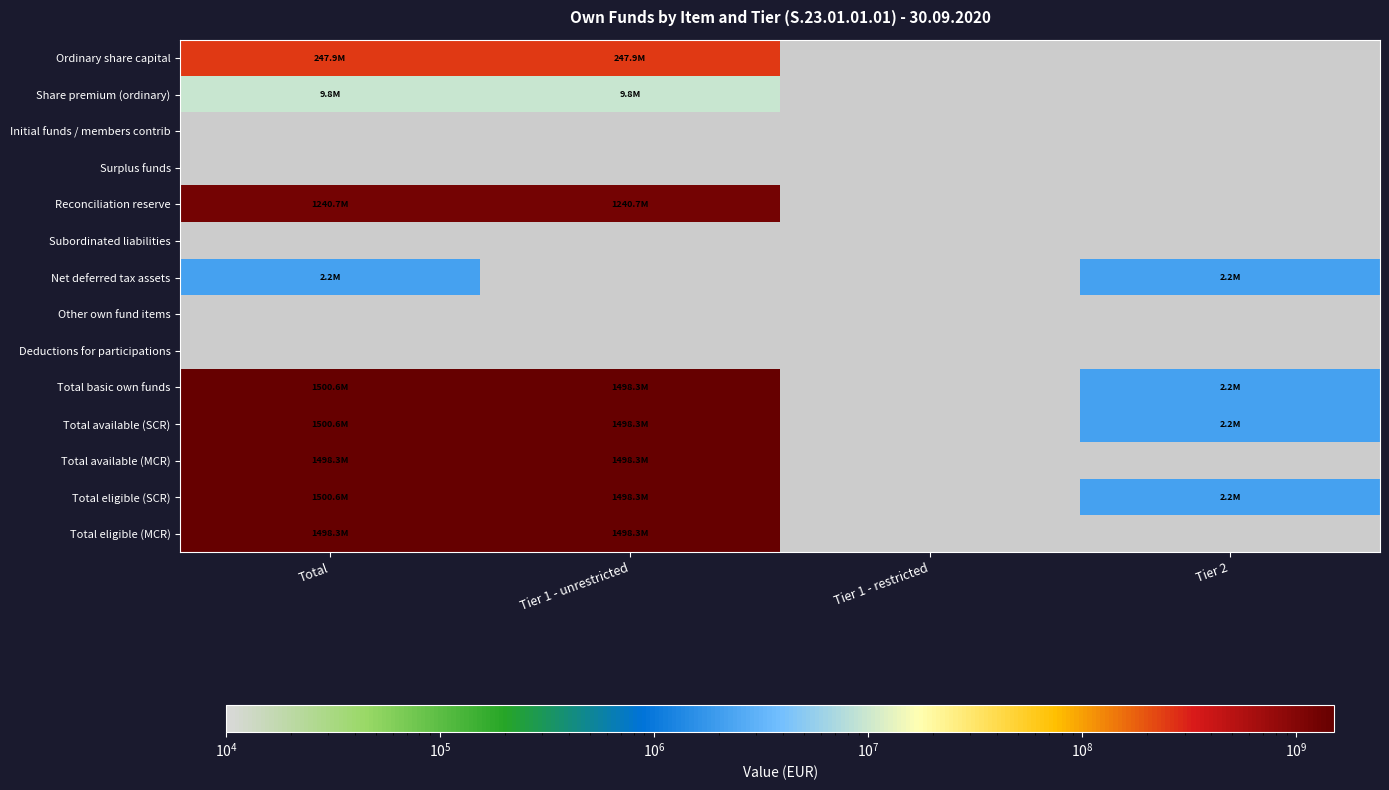

Which category has the lowest value in the Net deferred tax assets series?

Total